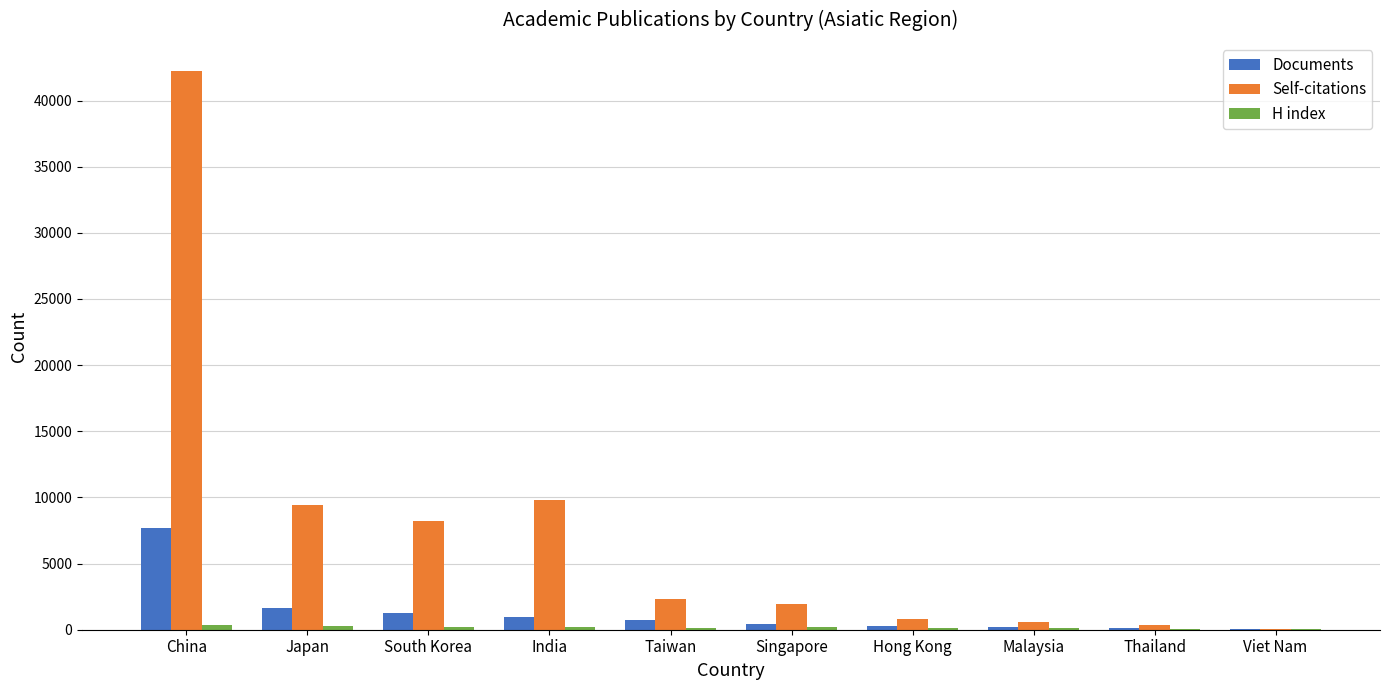

What is the highest value of the Self-citations series?

42248